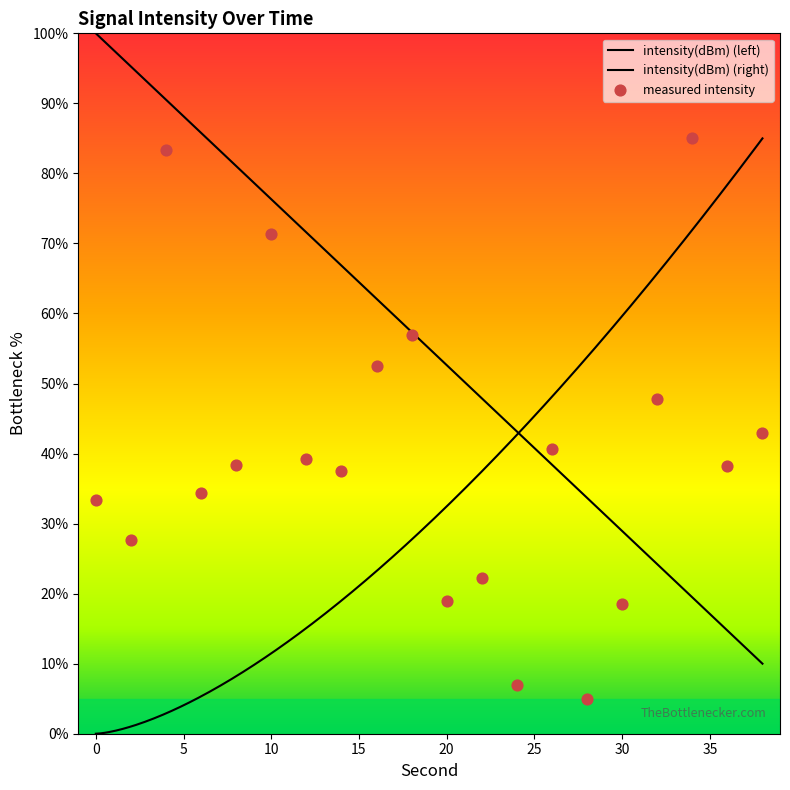

Between 20 and 12, which is larger?

12